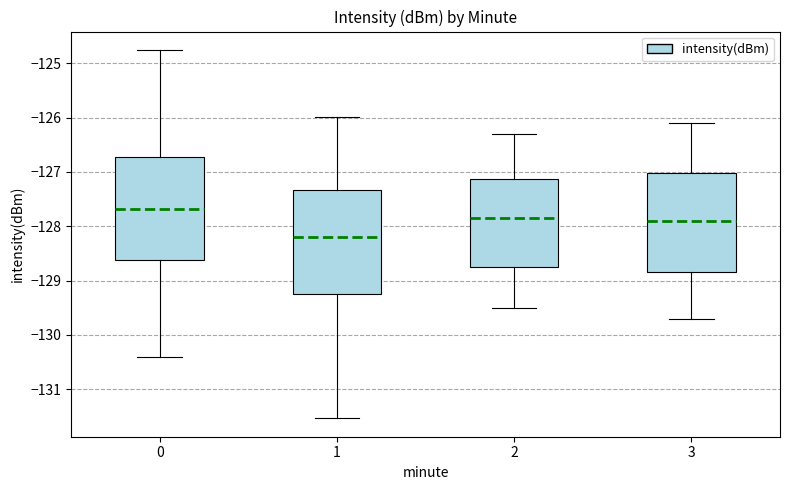

Reading left to right, read every box against the y-axis: the position of its median line, the range the box covers, and the ends of its whiskers. The values are not printed on the chart, so give them approximately, as read against the axis.

0: median -127.7, box -128.6 to -126.7, whiskers -130.4 to -124.8
1: median -128.2, box -129.2 to -127.3, whiskers -131.5 to -126.0
2: median -127.8, box -128.7 to -127.1, whiskers -129.5 to -126.3
3: median -127.9, box -128.8 to -127.0, whiskers -129.7 to -126.1